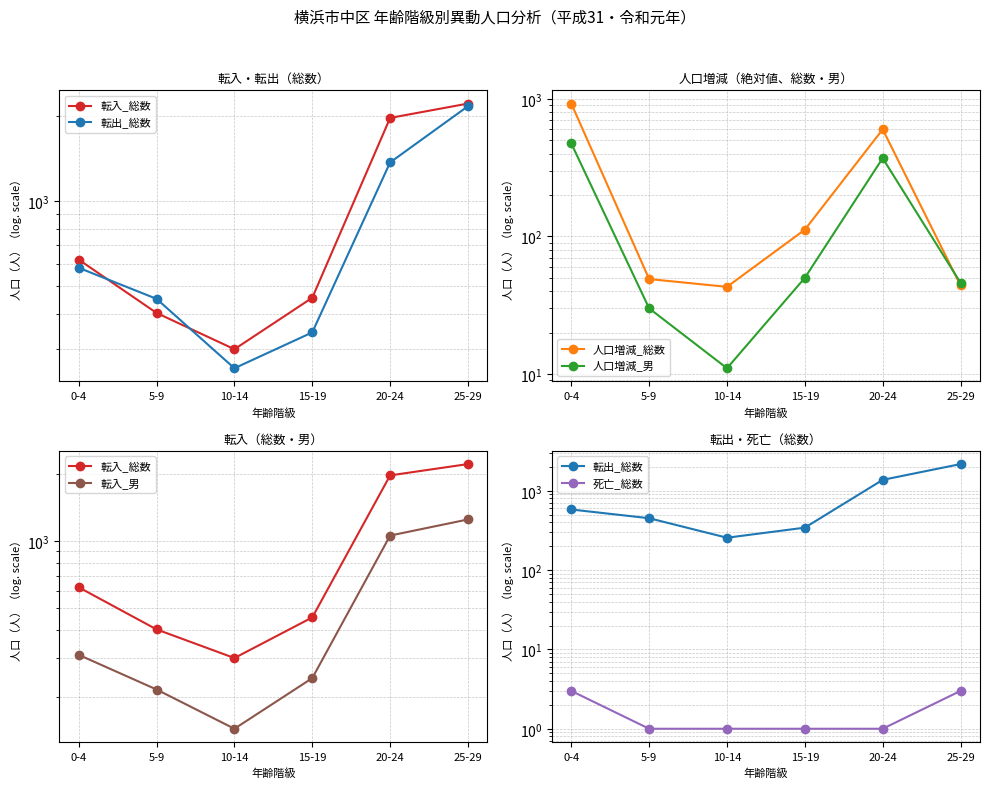

Which has a higher value, 25-29 or 20-24?

25-29